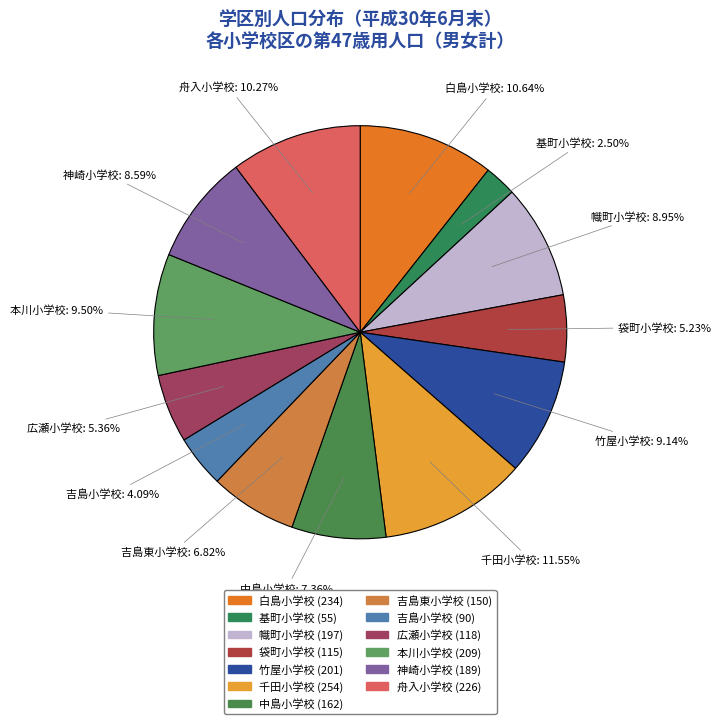

What is the largest slice in the pie chart?

千田小学校